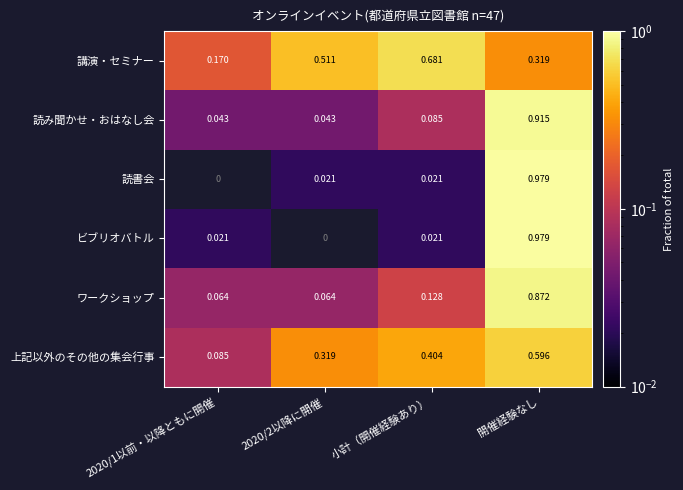

Which label corresponds to the largest value in the chart?

開催経験なし